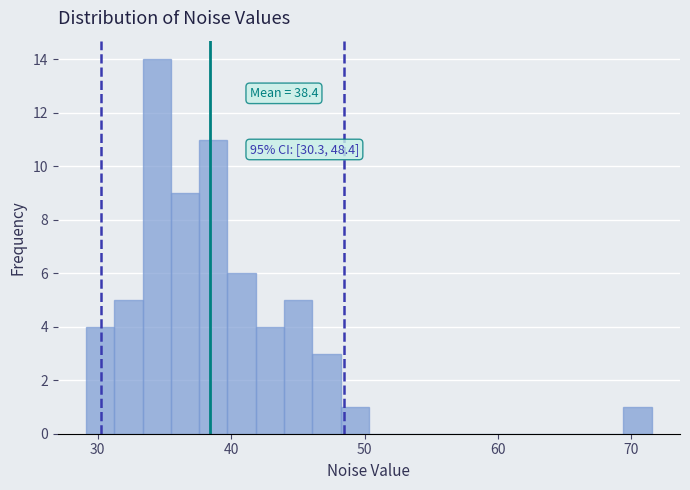

Around what value on the x-axis is the tallest bar? Give the approximate position of its centre, as read against the axis.

34